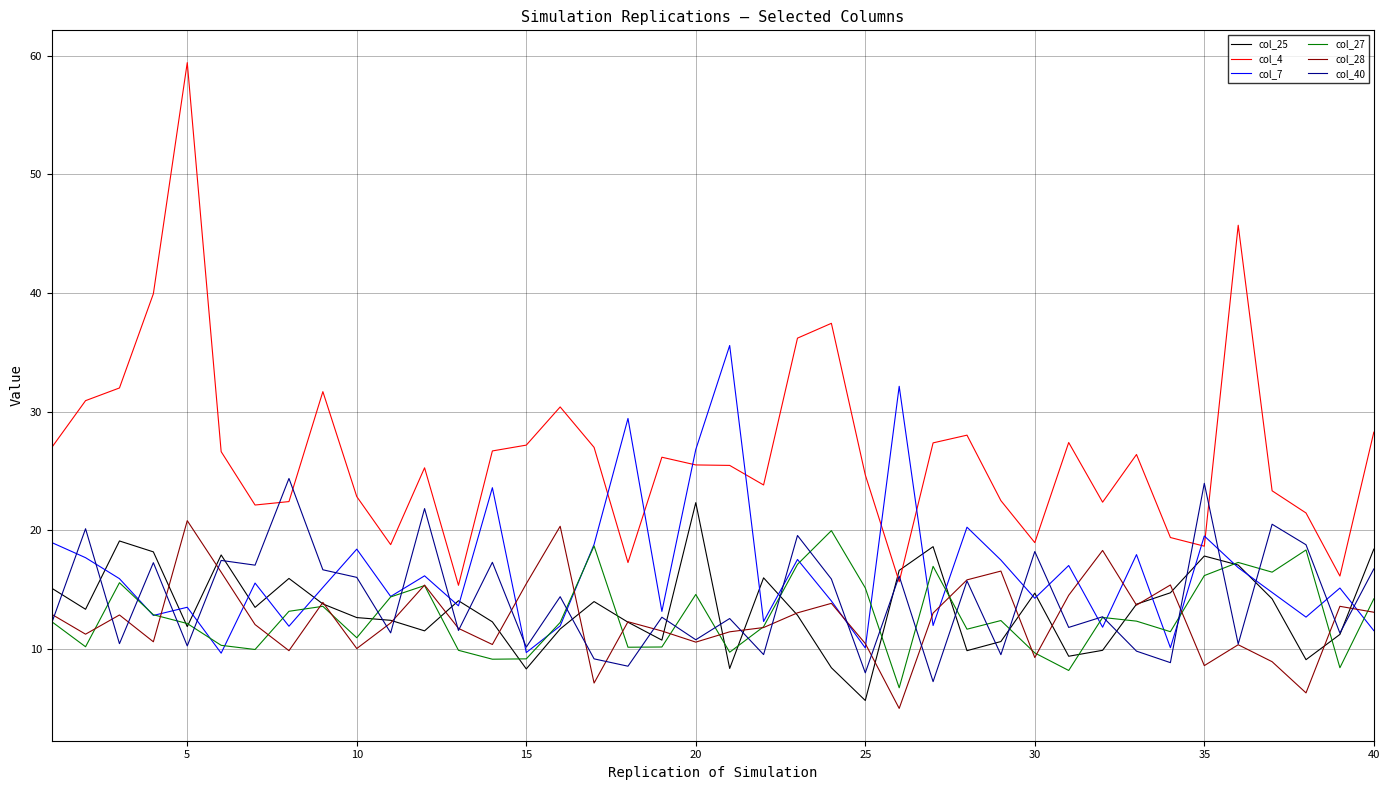

What is the highest value of the col_4 series?

59.4